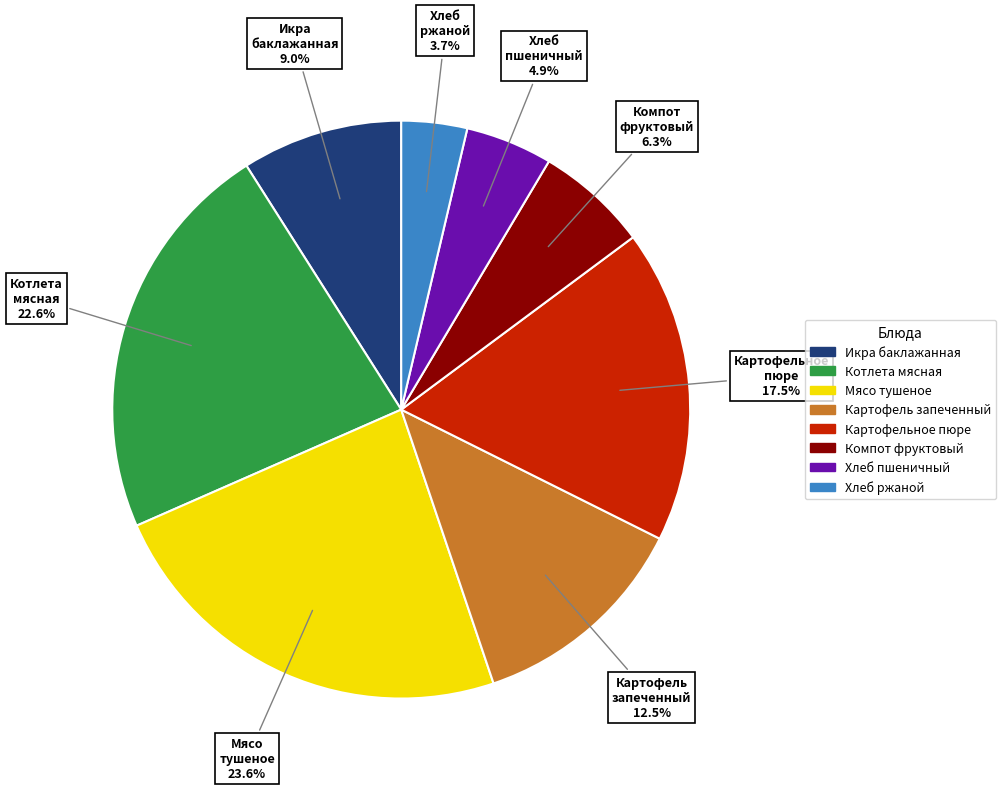

Is there a majority slice in this chart?

No